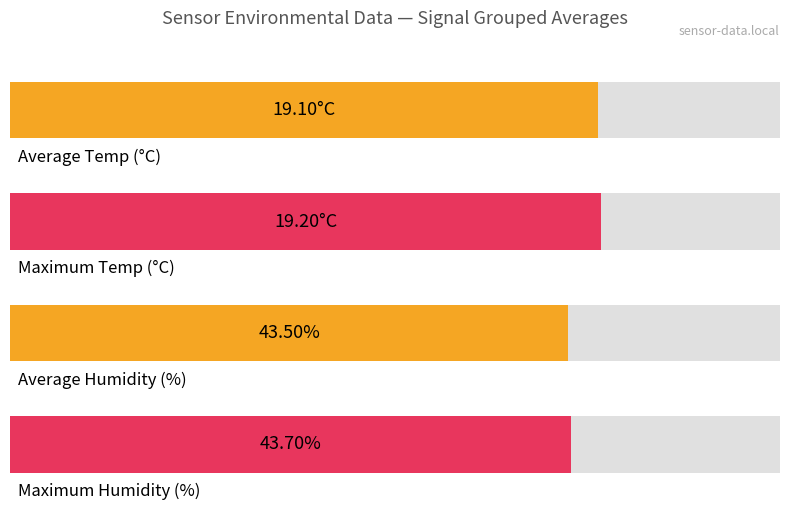

How many bars are there in each group?

2